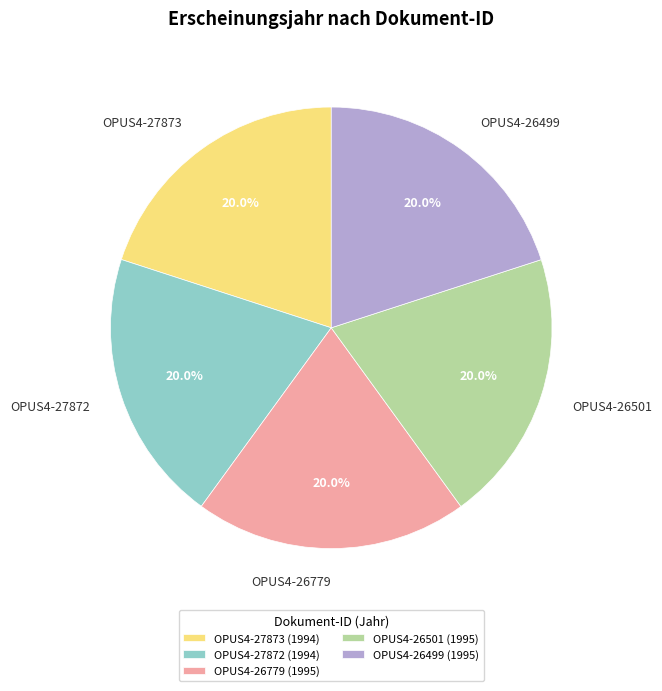

What is the ratio of the value at OPUS4-26501 to the value at OPUS4-26779?

1.0